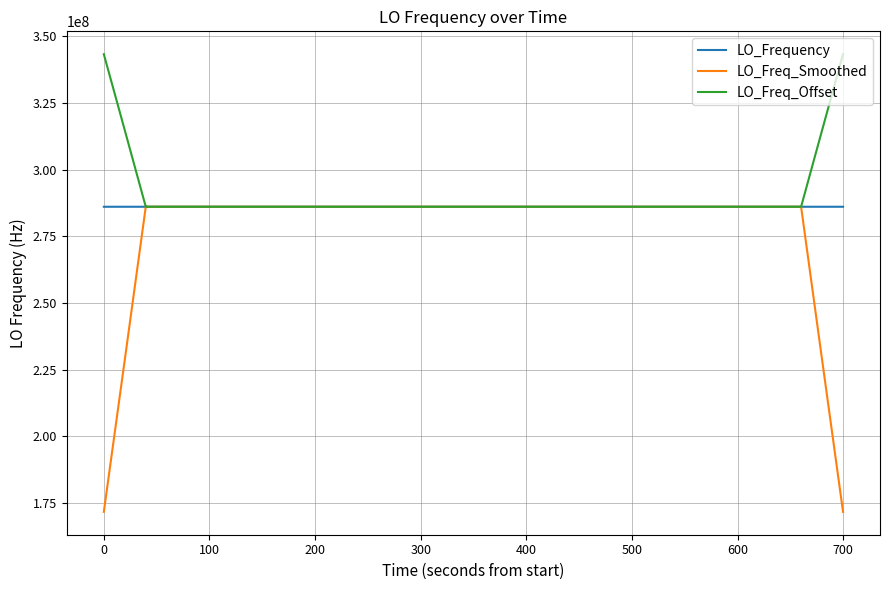

Does the chart display data point markers on the line(s)?

No